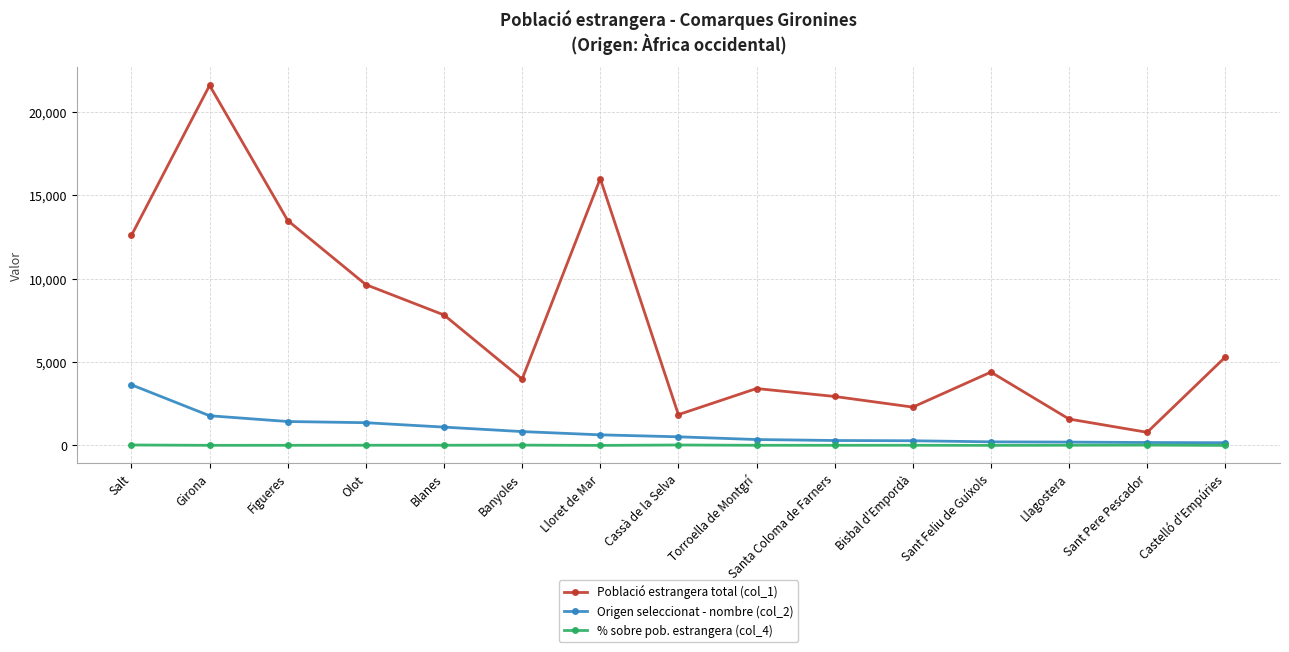

What is the total value across all series at Santa Coloma de Farners?

3243.1